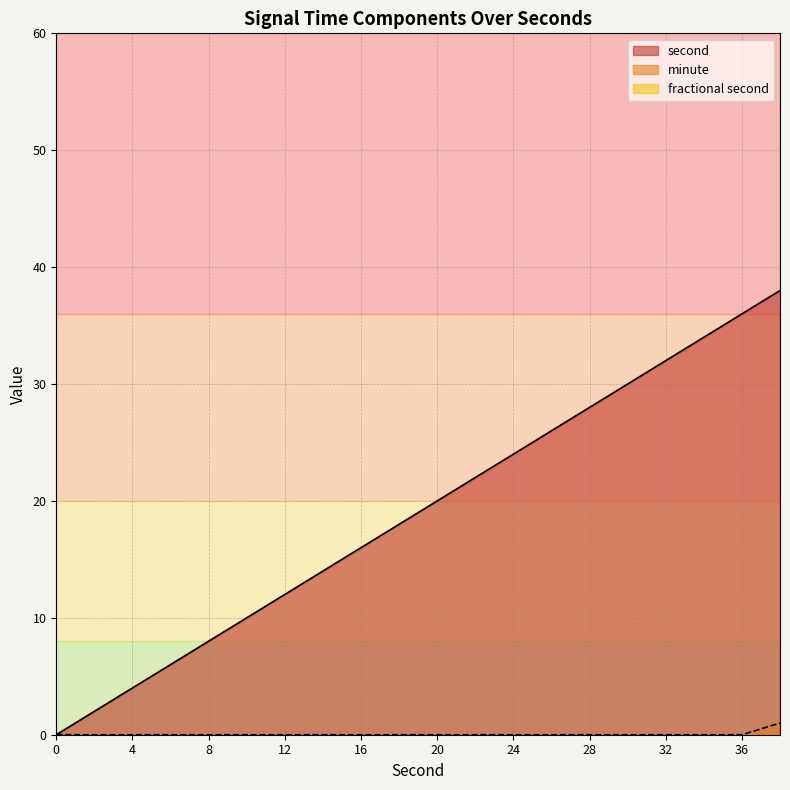

The value of minute at 36 is -1. True or false?

False